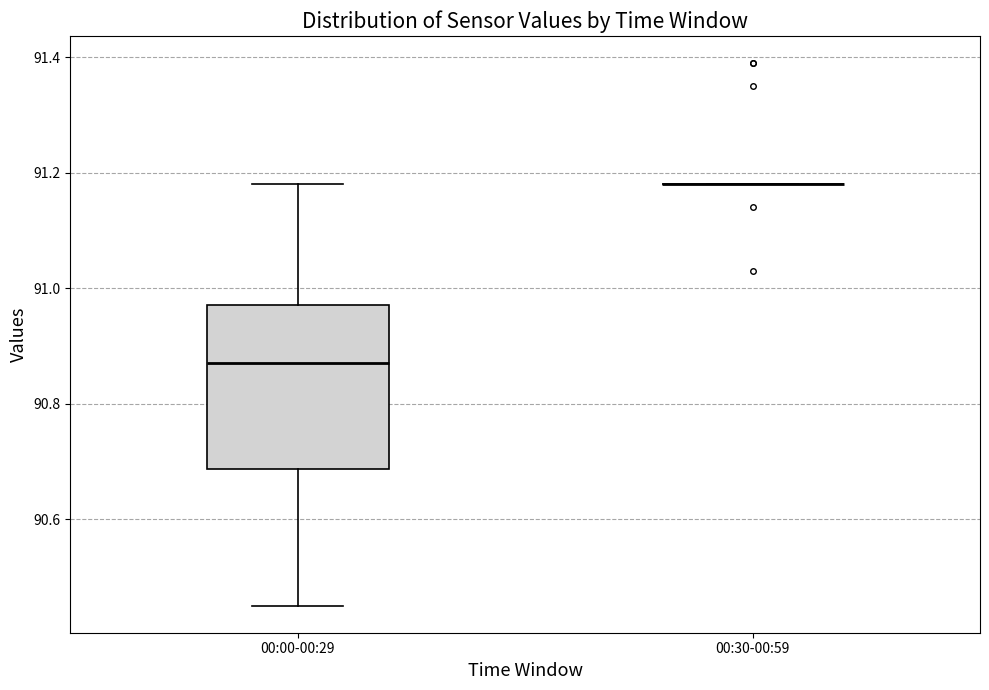

Reading left to right, transcribe this box plot: for each box, give where its median line is, the range the box spans, and where its two whiskers end, as read against the y-axis. The values are not printed on the chart, so give them approximately, as read against the axis.

00:00-00:29: median 90.88, box 90.68 to 90.98, whiskers 90.46 to 91.18
00:30-00:59: box collapsed to a line at 91.18, whiskers 91.18 to 91.18